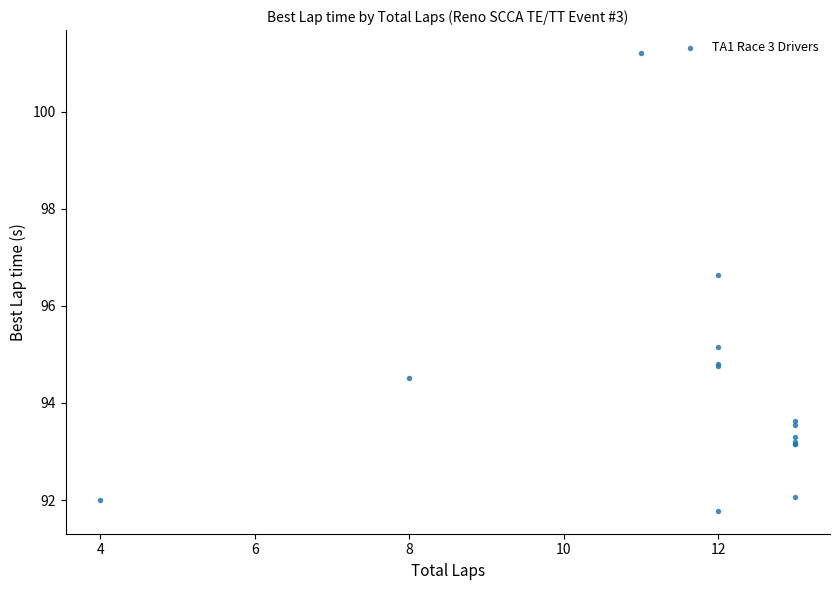

What Y value in the scatter plot is closest to 96?

96.6